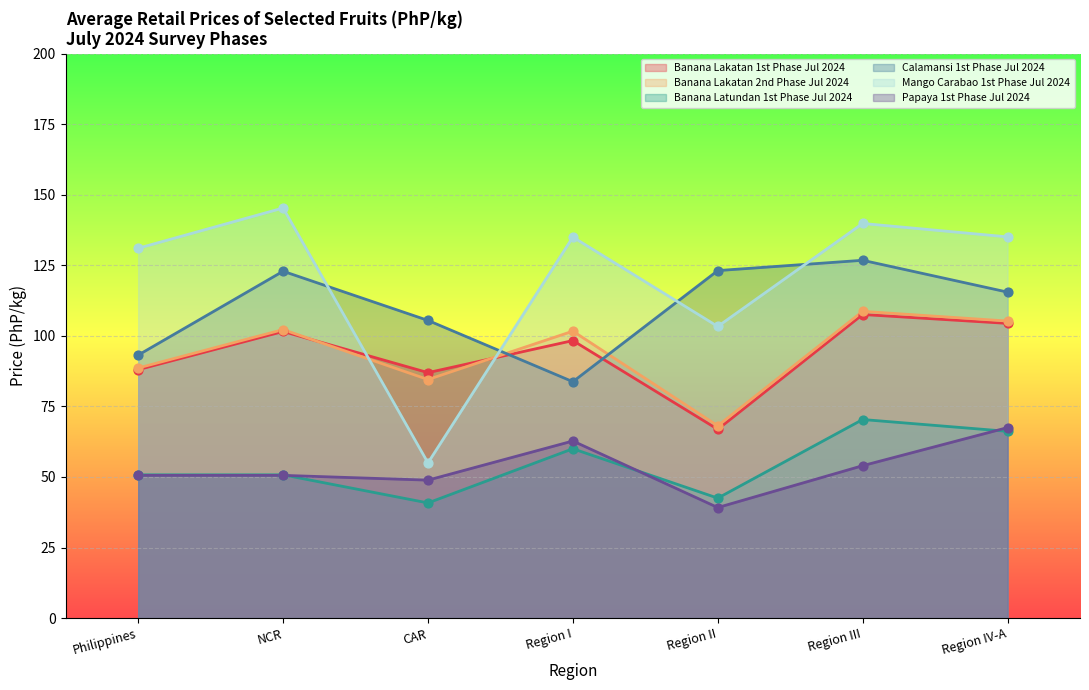

Which series has the largest total across all categories?

Mango Carabao 1st Phase Jul 2024